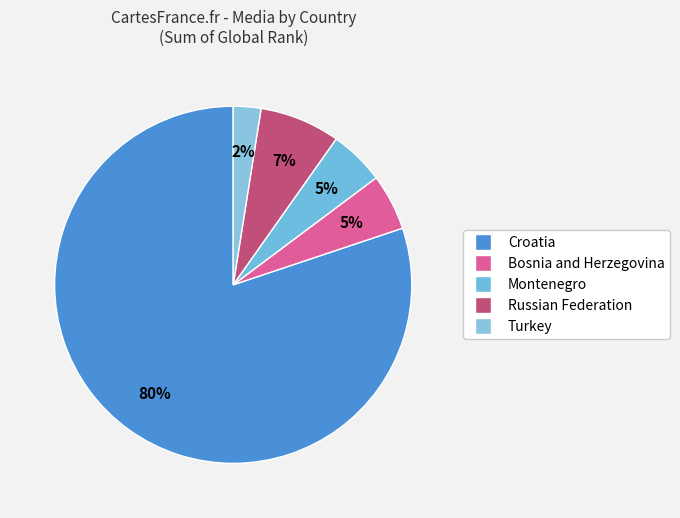

Which category has the biggest portion of the pie?

Croatia